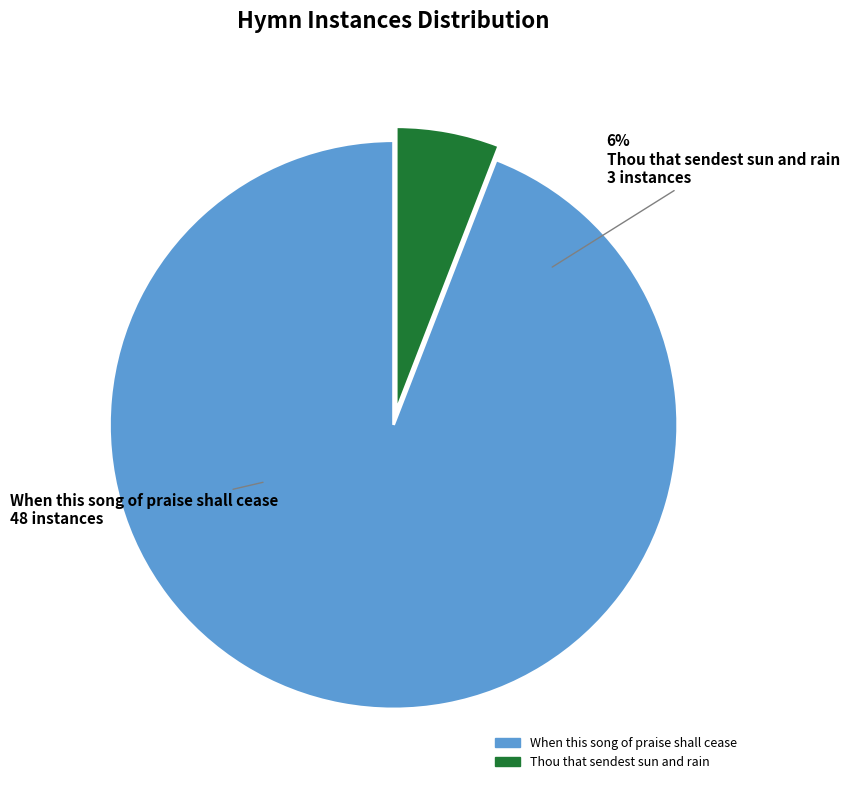

What is the change in value from When this song of praise shall cease to Thou that sendest sun and rain?

-45